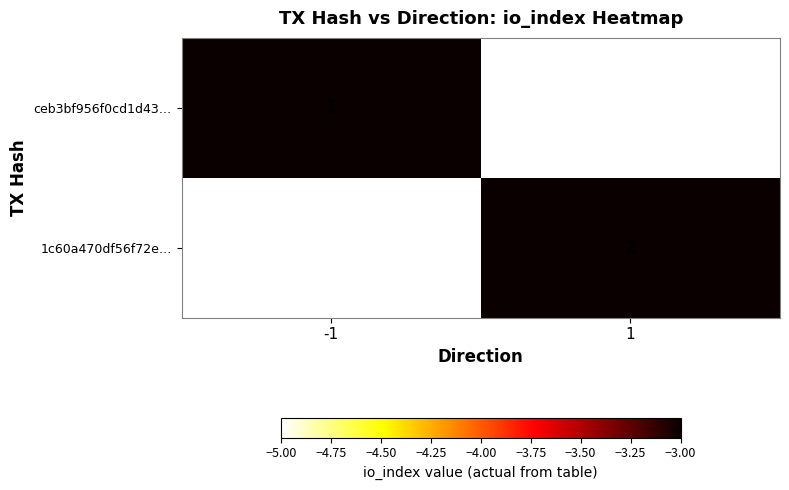

At which category does the chart reach its peak across all series?

1